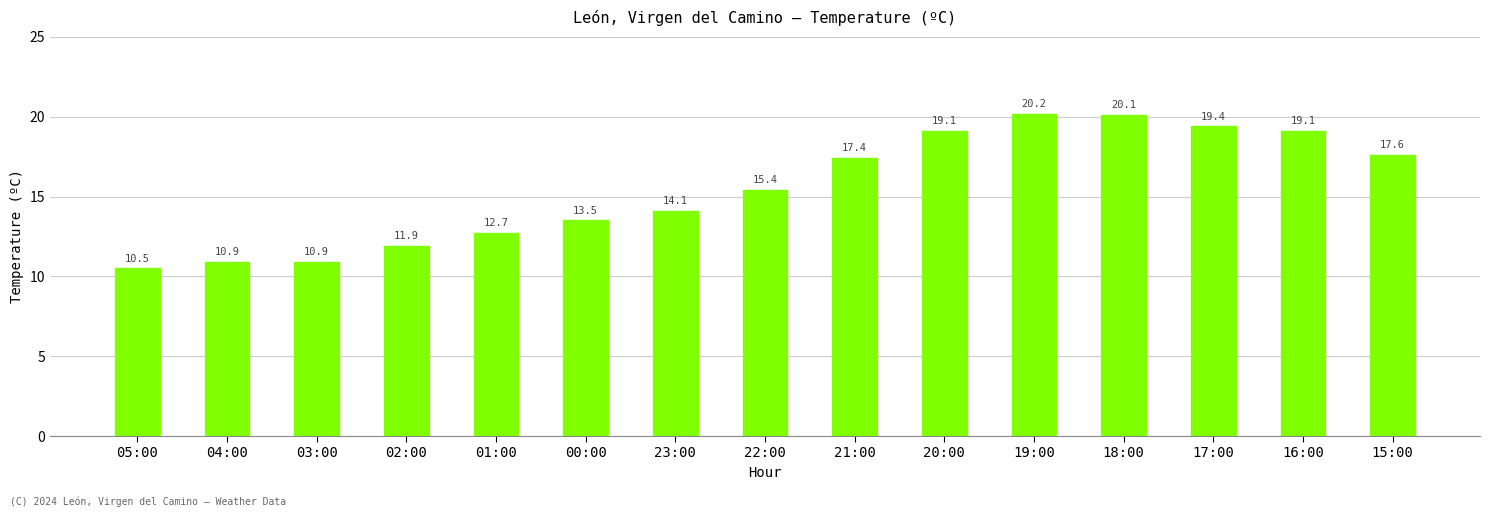

What is the value of the 1st bar from the left?

10.5